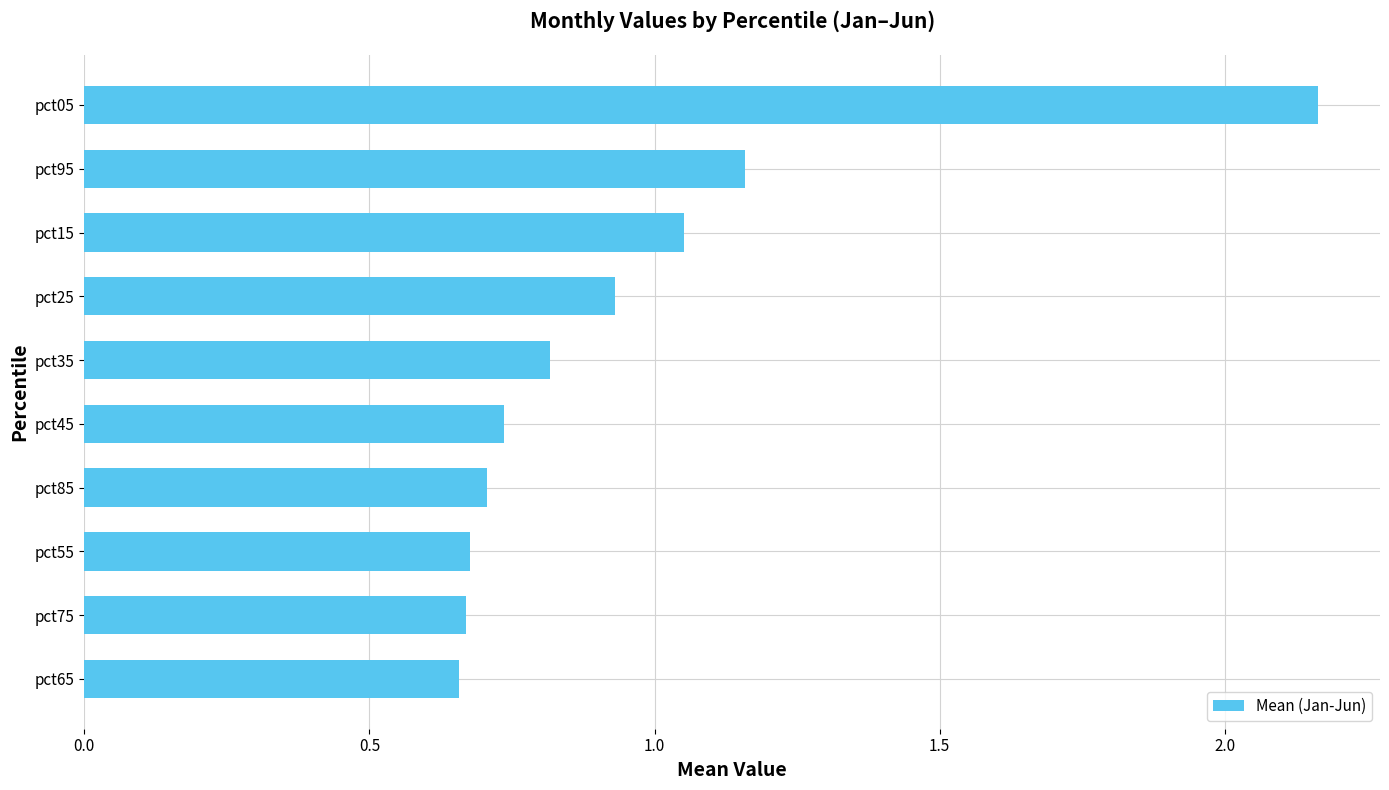

Between pct45 and pct65, which is larger?

pct45